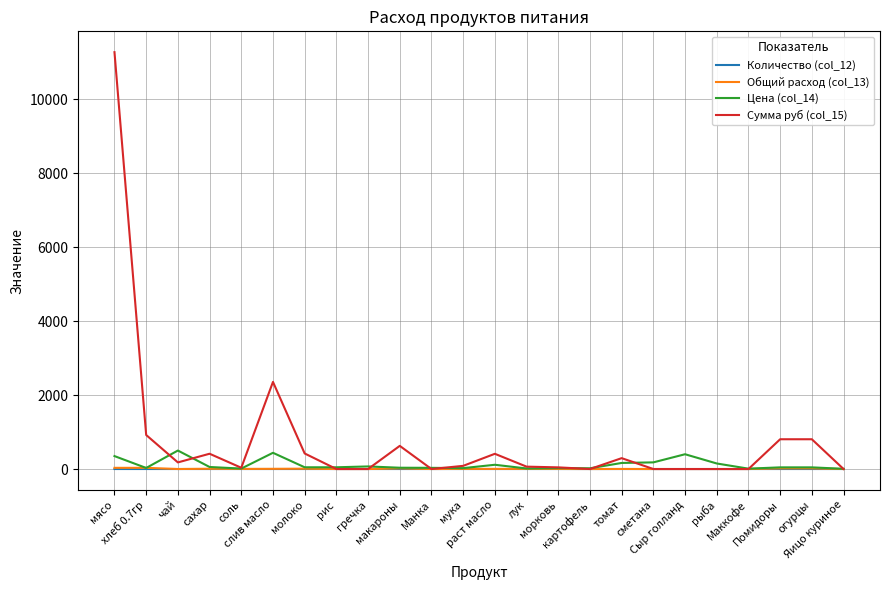

At which category does Сумма руб (col_15) reach its first local peak?

сахар